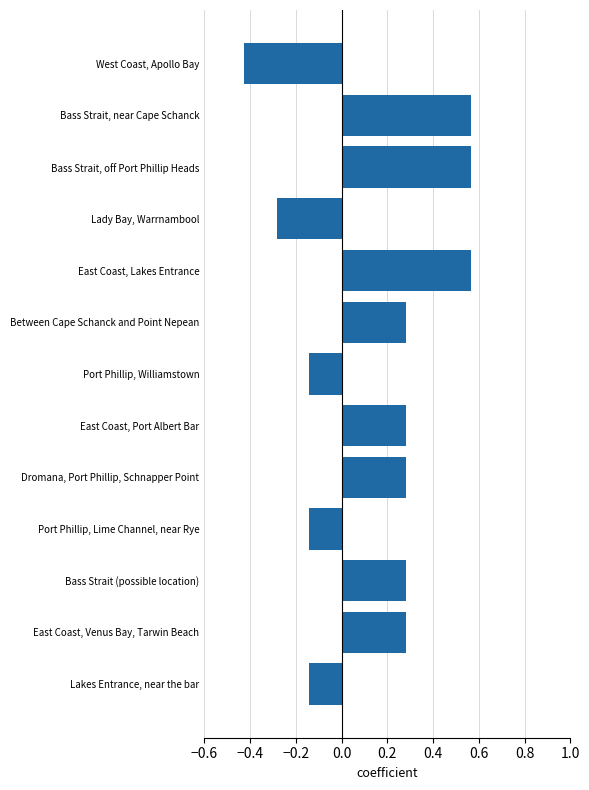

The value at East Coast, Port Albert Bar is 0.4. True or false?

False